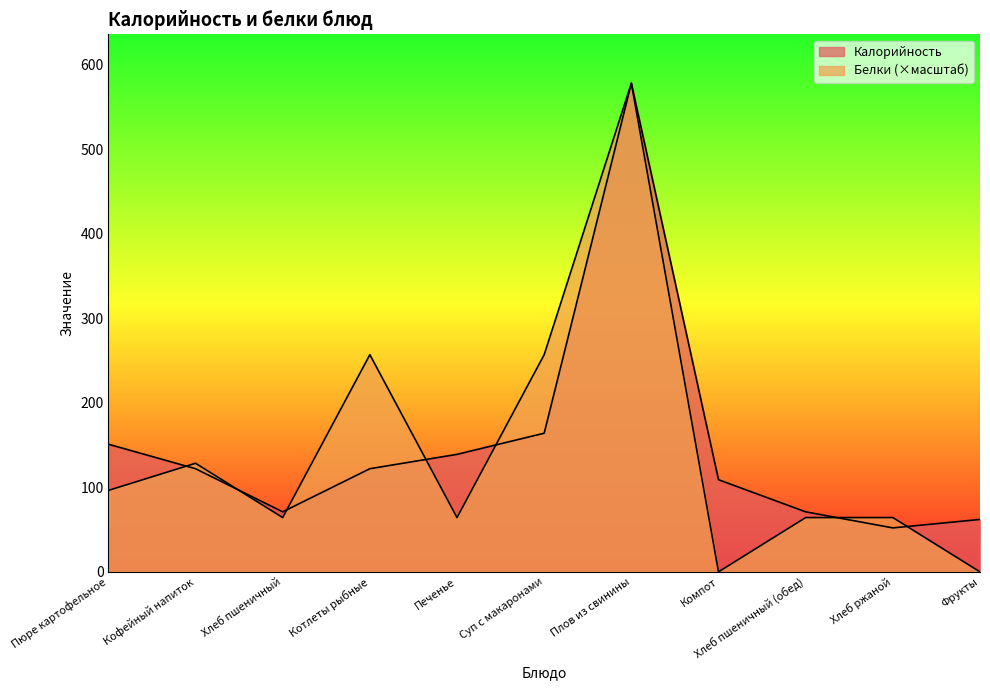

The value of Калорийность at Хлеб пшеничный is 25.4. True or false?

False